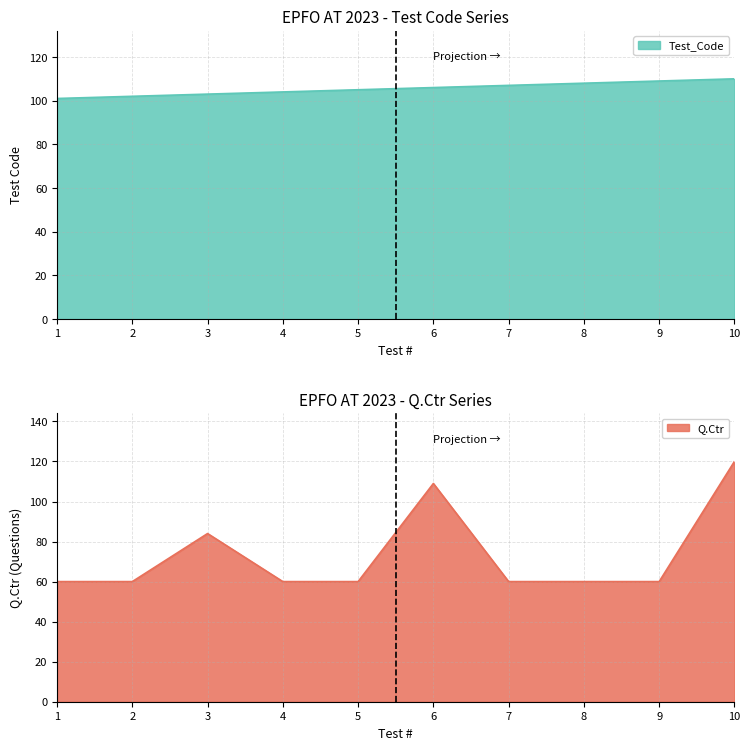

How many Test_Code values are between 103 and 108?

6